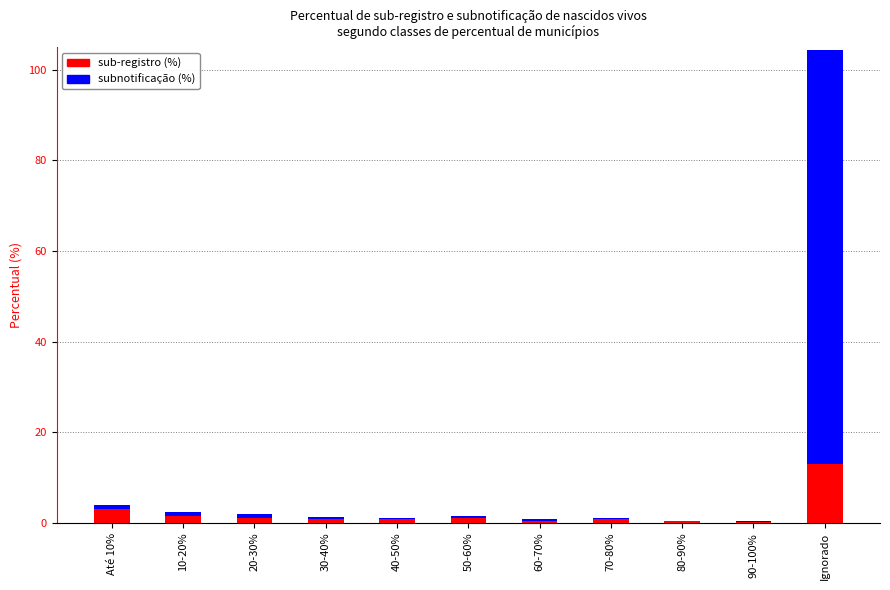

What is the sum of all sub-registro (%) values?

23.6